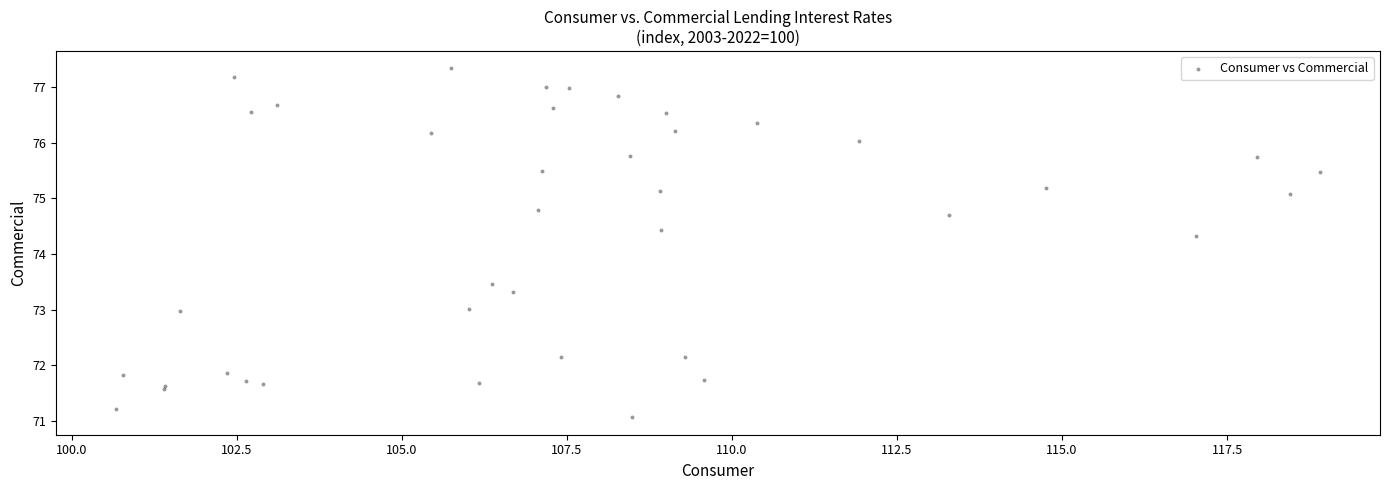

What Y value in the scatter plot is closest to 74?

74.3